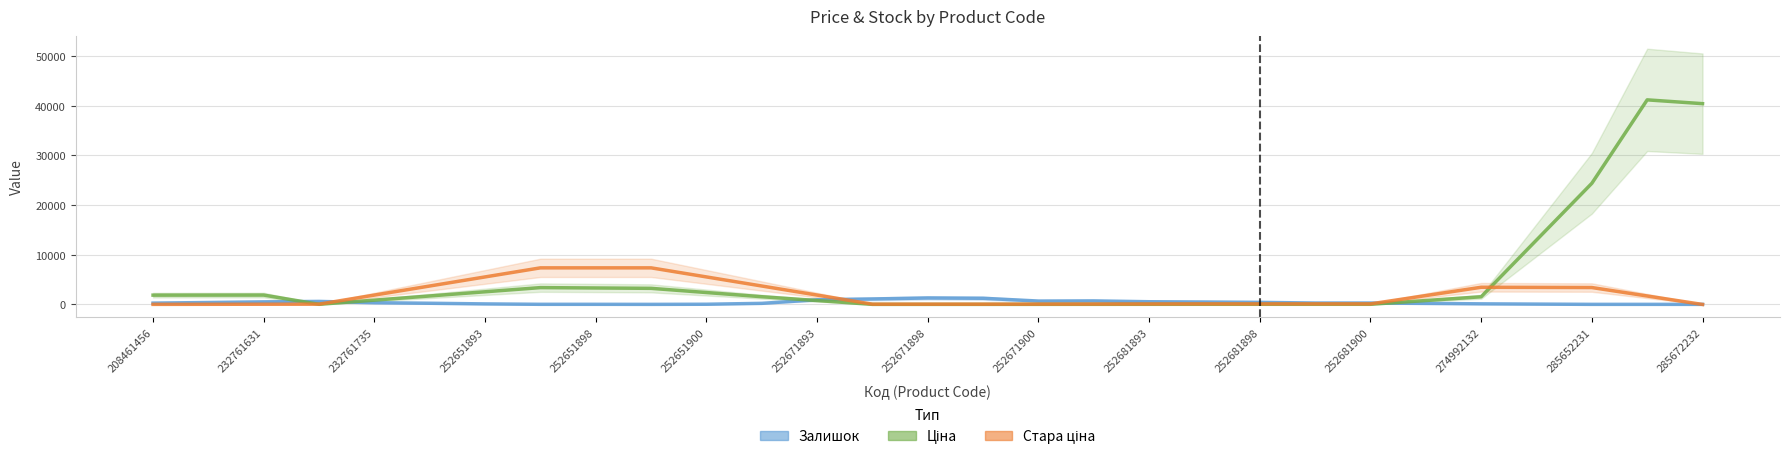

Does the chart display data point markers on the line(s)?

No